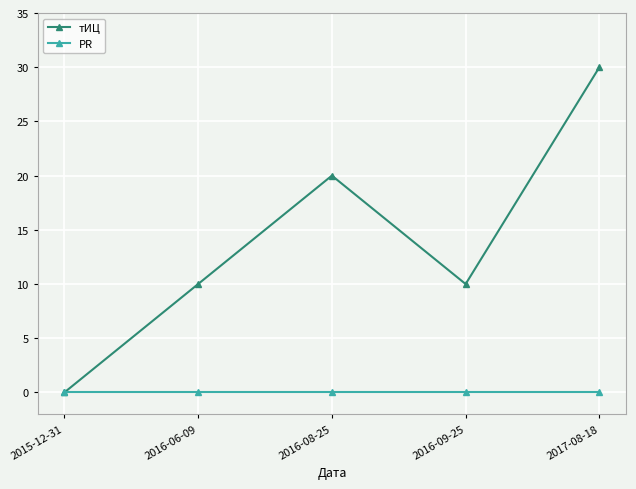

Reading left to right, what are all the values shown in this chart?

тИЦ: 0	10	20	10	30
PR: 0	0	0	0	0